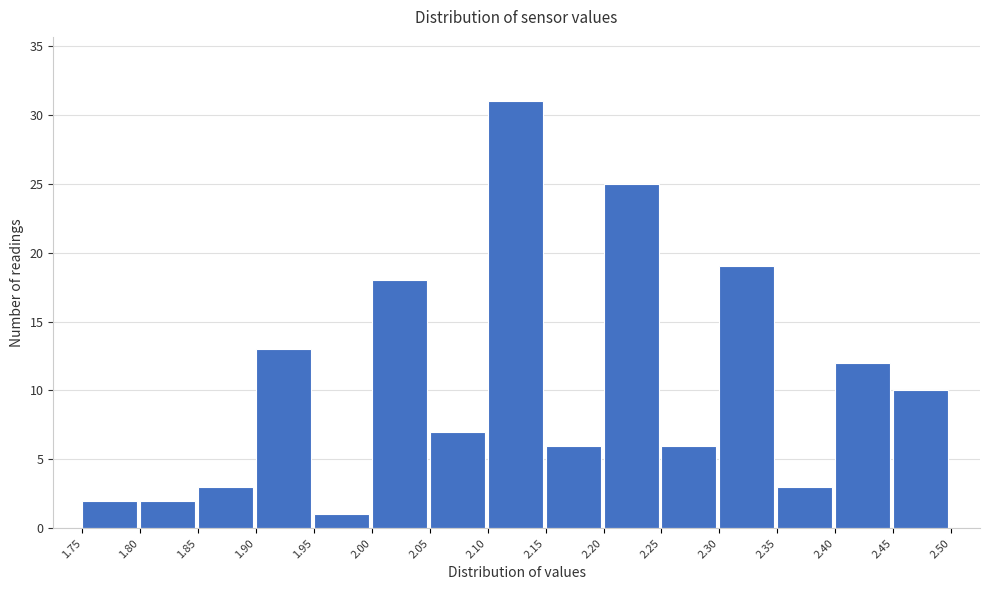

Reading left to right, list every bar in this chart as the range it spans on the x-axis followed by its height. The values are not printed on the chart, so give them approximately, as read against the axis.

1.75 to 1.80: 2
1.80 to 1.85: 2
1.85 to 1.90: 3
1.90 to 1.95: 13
1.95 to 2.00: 1
2.00 to 2.05: 18
2.05 to 2.10: 7
2.10 to 2.15: 31
2.15 to 2.20: 6
2.20 to 2.25: 25
2.25 to 2.30: 6
2.30 to 2.35: 19
2.35 to 2.40: 3
2.40 to 2.45: 12
2.45 to 2.50: 10